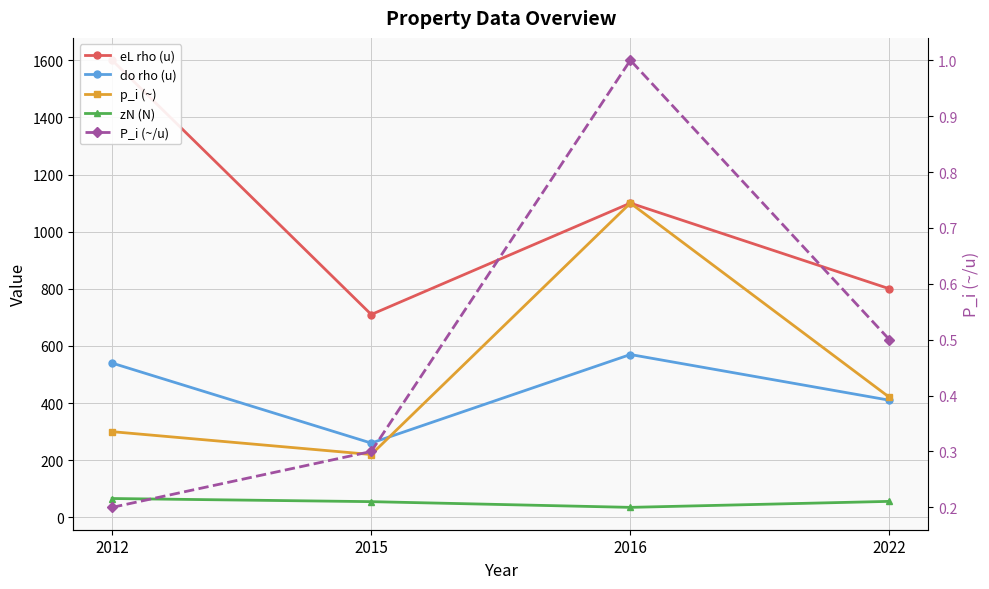

True or false: zN (N) has more than 0 points higher than both neighbors.

False